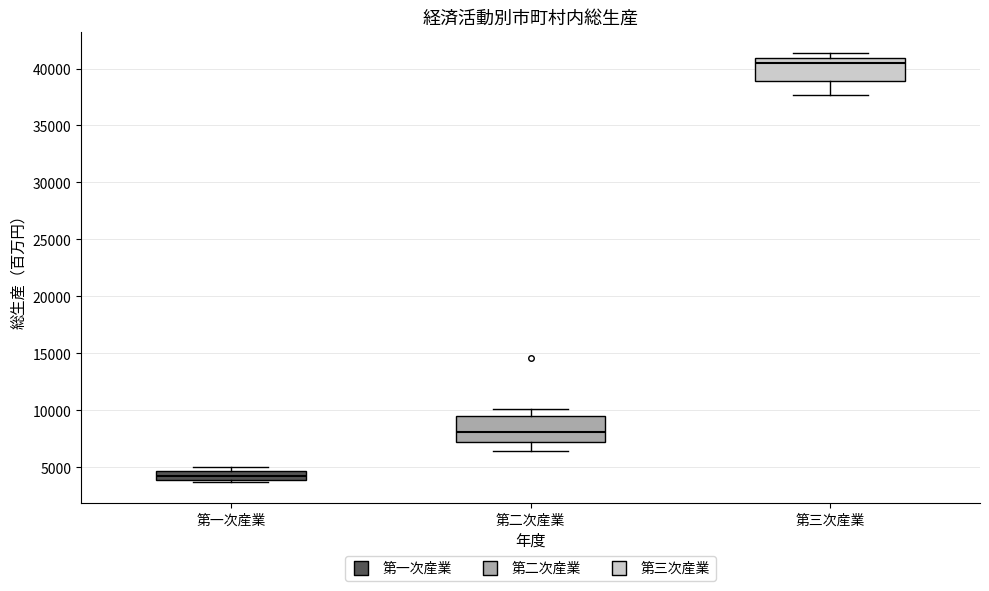

Reading left to right, read every box against the y-axis: the position of its median line, the range the box covers, and the ends of its whiskers. The values are not printed on the chart, so give them approximately, as read against the axis.

第一次産業: median 4000 (inside the box), box 4000 to 4500, whiskers 3500 to 5000
第二次産業: median 8000, box 7000 to 9500, whiskers 6500 to 10000
第三次産業: median 40500, box 39000 to 41000, whiskers 37500 to 41500